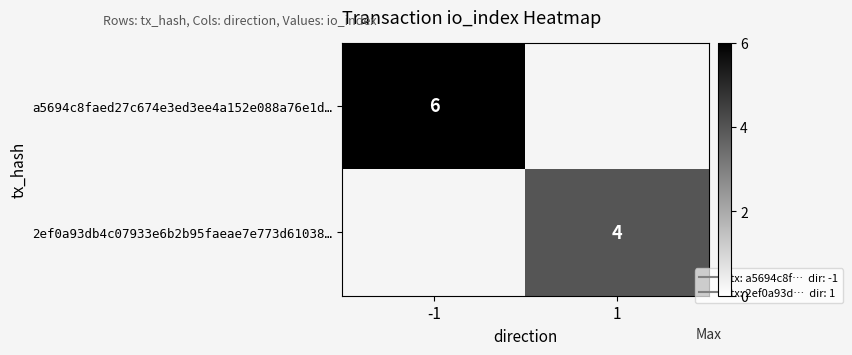

True or false: 2ef0a93db4c07933e6b2b95faeae7e773d61038… has a value of 4.0 at 1.

True